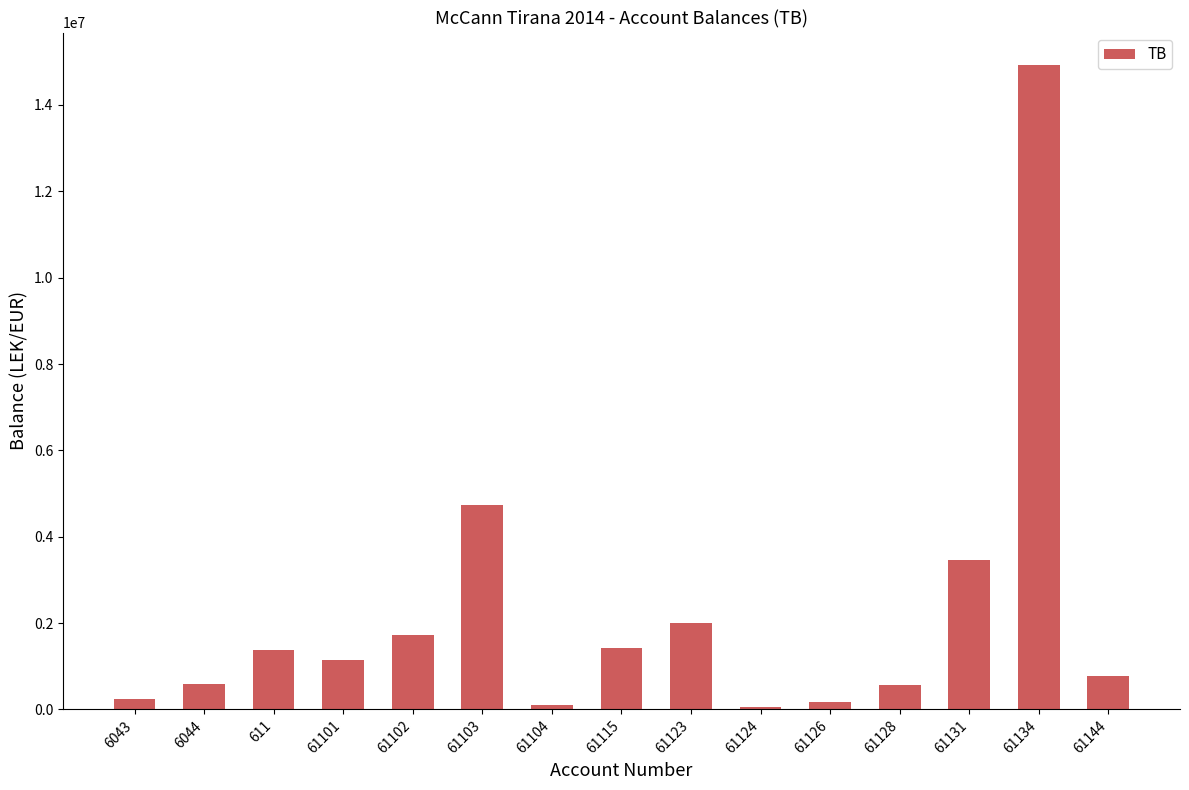

What position from the left is 61102?

5